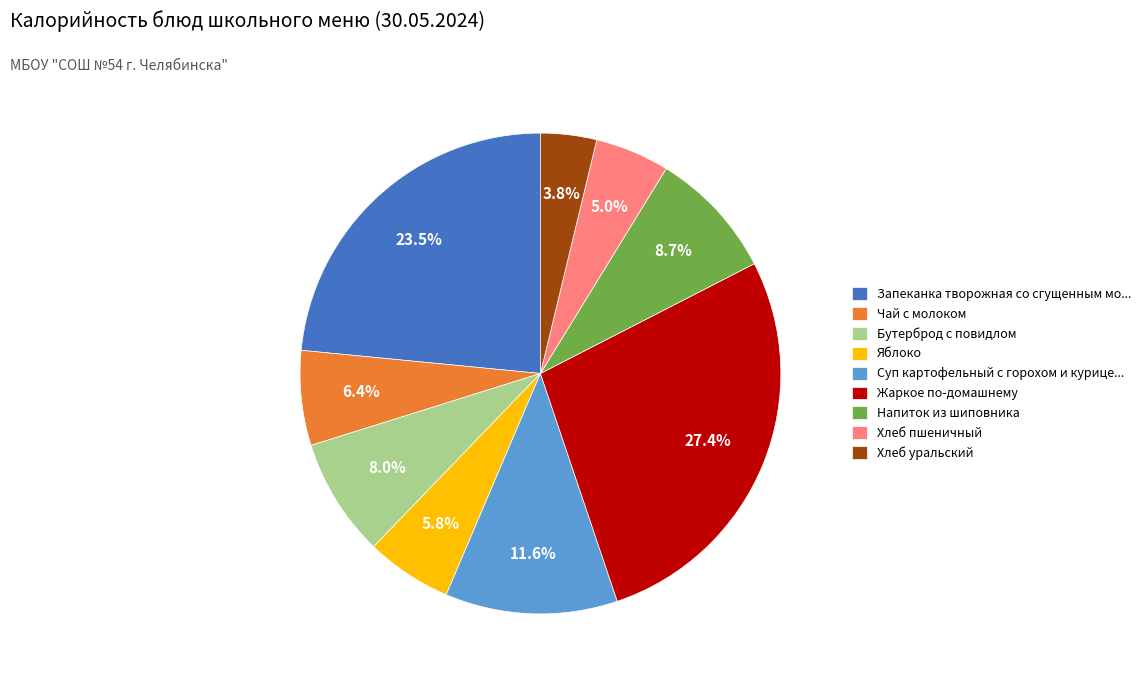

Does Хлеб уральский represent more than half of the total?

No